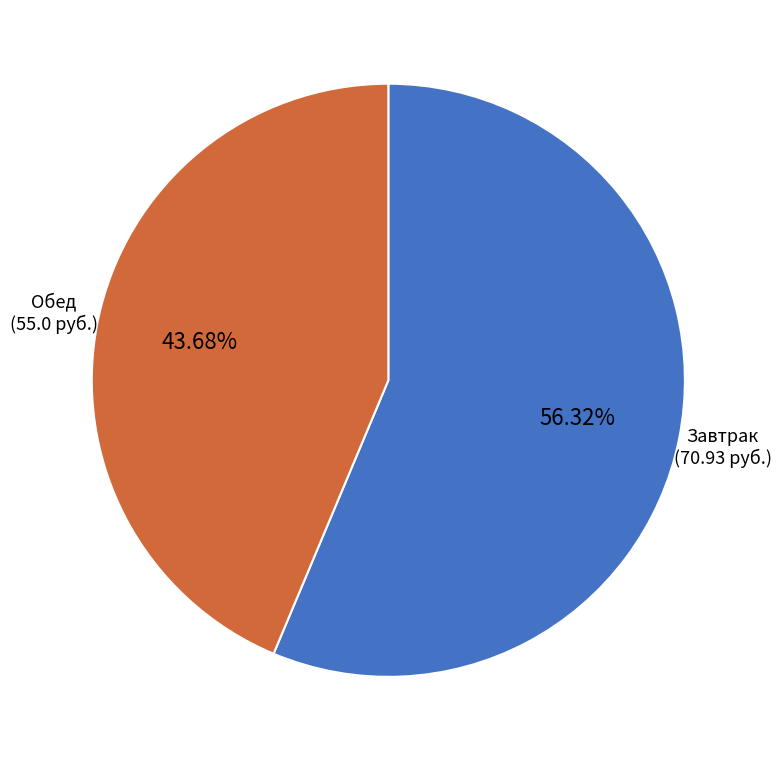

Is there any slice that represents more than half of the pie?

Yes